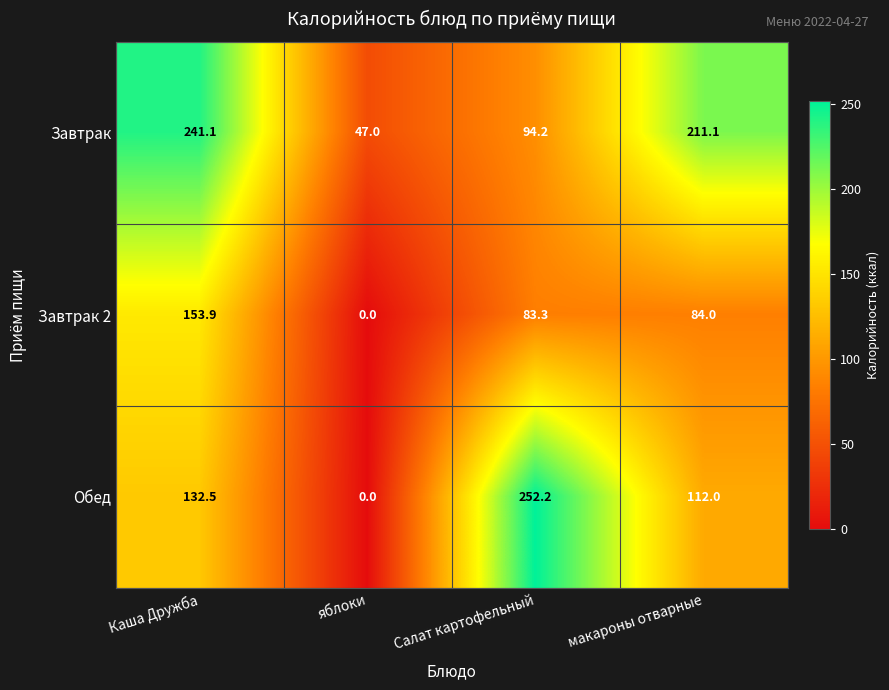

Reading left to right, extract all data points from this chart.

Завтрак: 241.1	47.0	94.2	211.1
Завтрак 2: 153.9	0.0	83.3	84.0
Обед: 132.5	0.0	252.2	112.0